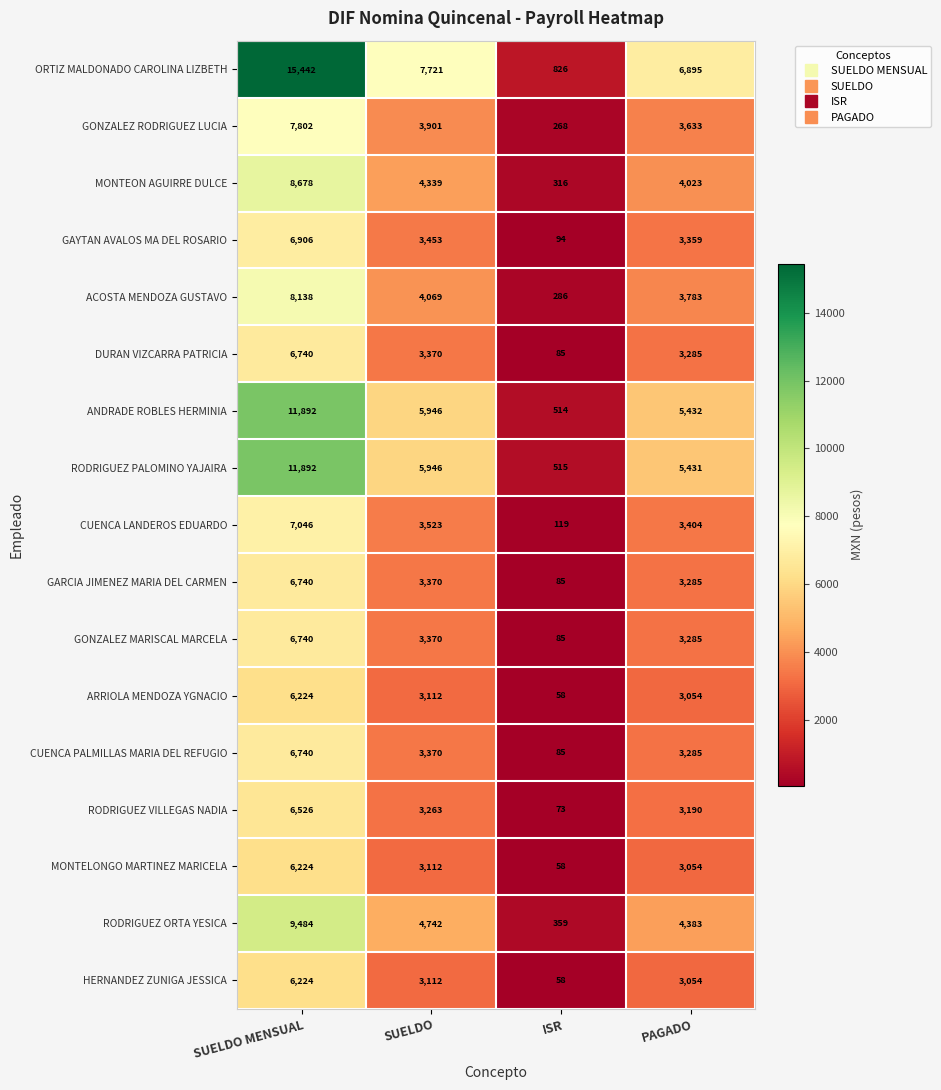

Rank the categories by ARRIOLA MENDOZA YGNACIO value from highest to lowest.

SUELDO MENSUAL, SUELDO, PAGADO, ISR